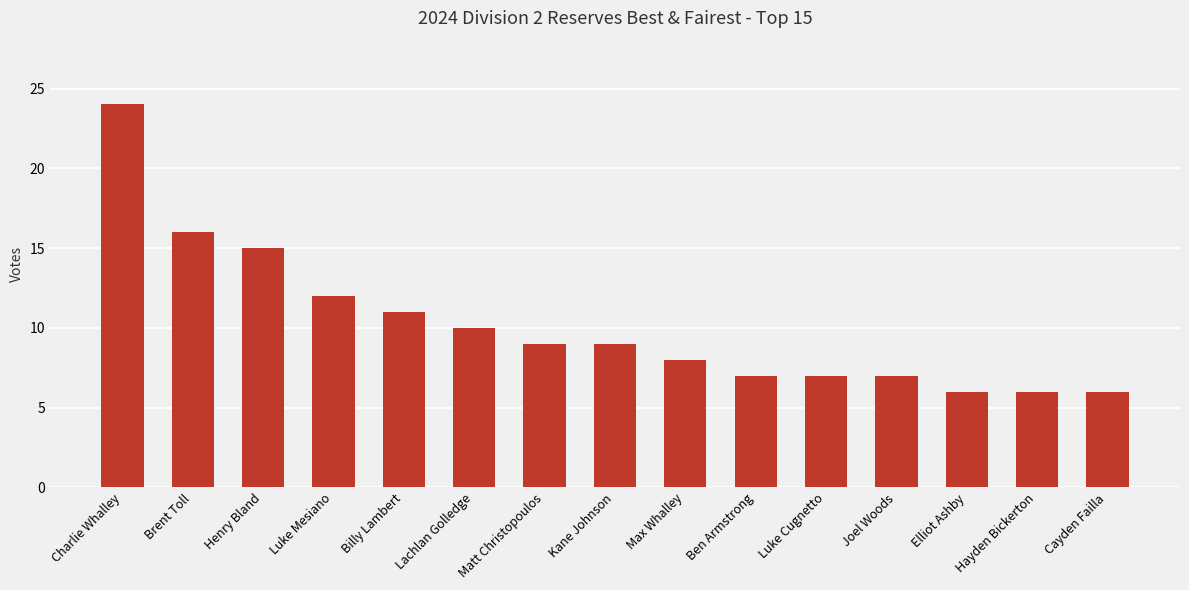

What is the greatest value displayed?

24